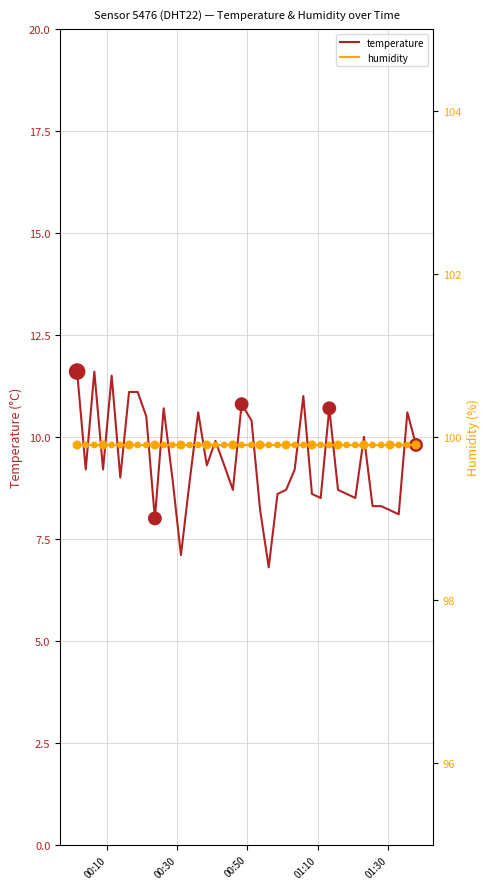

Is the value of humidity at 36 greater than the value of temperature at 01:10?

Yes